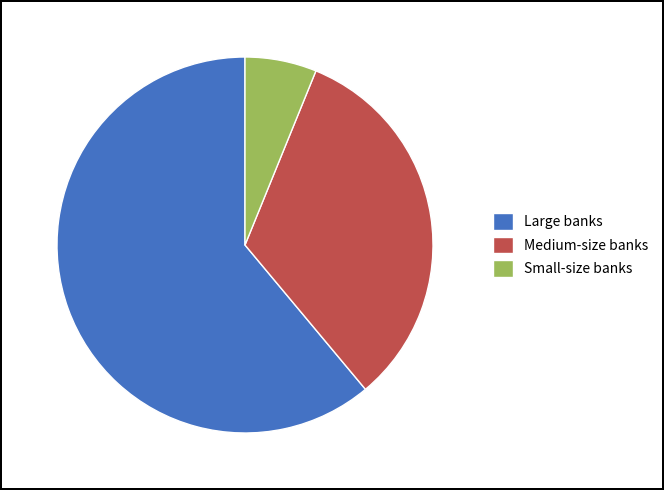

Approximately how many times larger is the value at Large banks compared to Small-size banks?

9.9